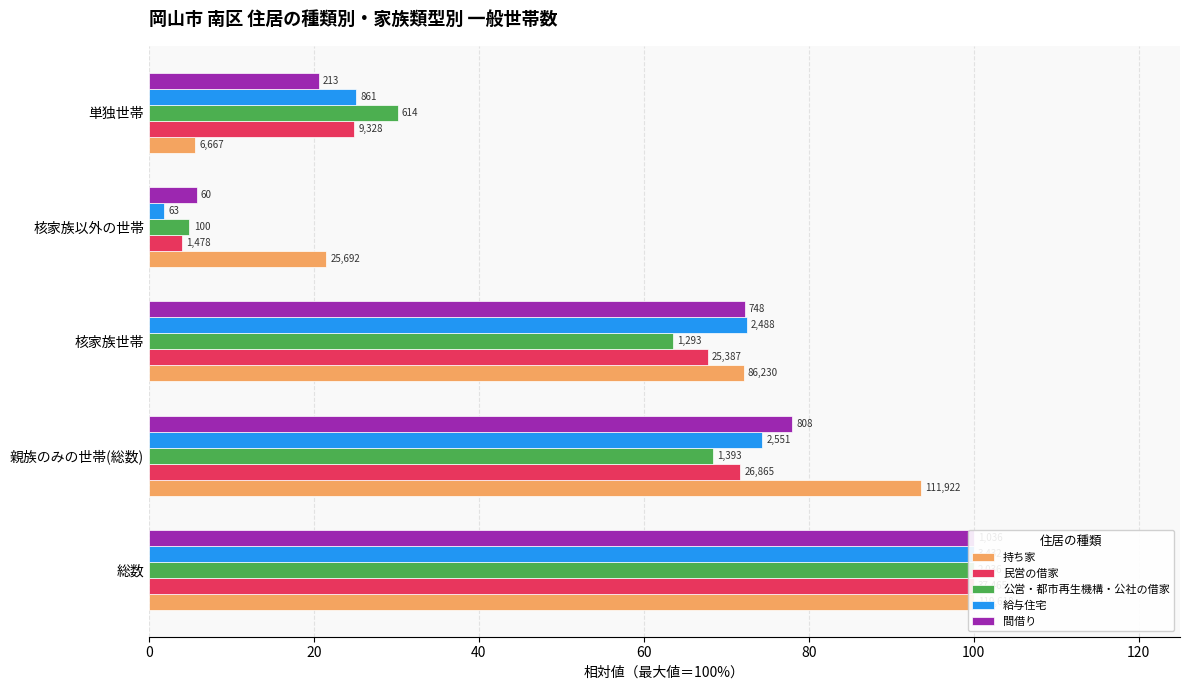

What are all the series names shown in the legend?

持ち家, 民営の借家, 公営・都市再生機構・公社の借家, 給与住宅, 間借り